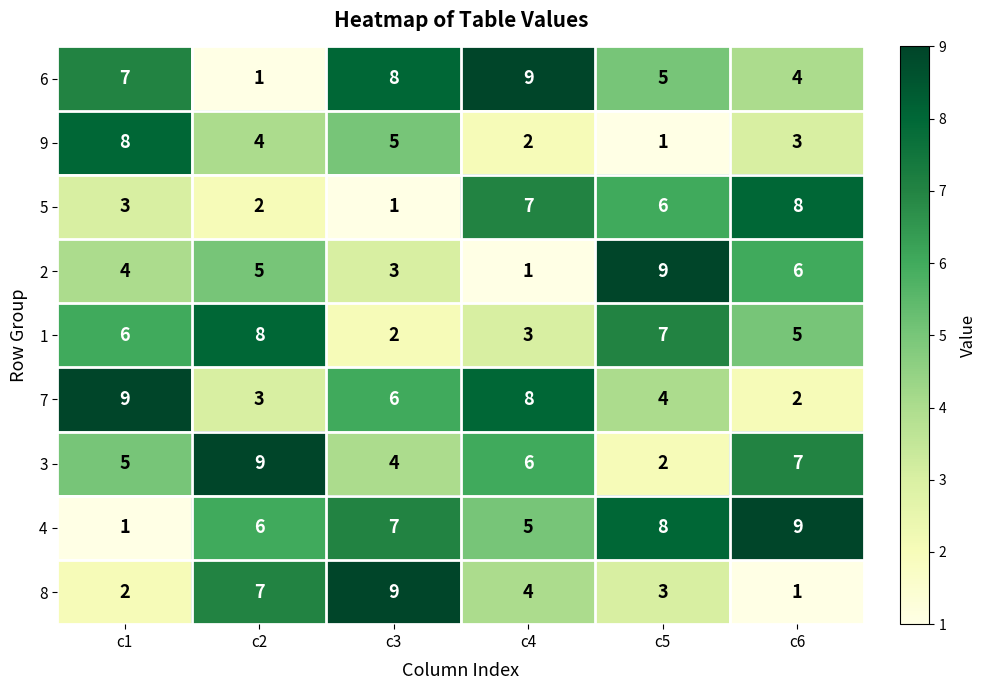

Which series has the largest total across all categories?

4